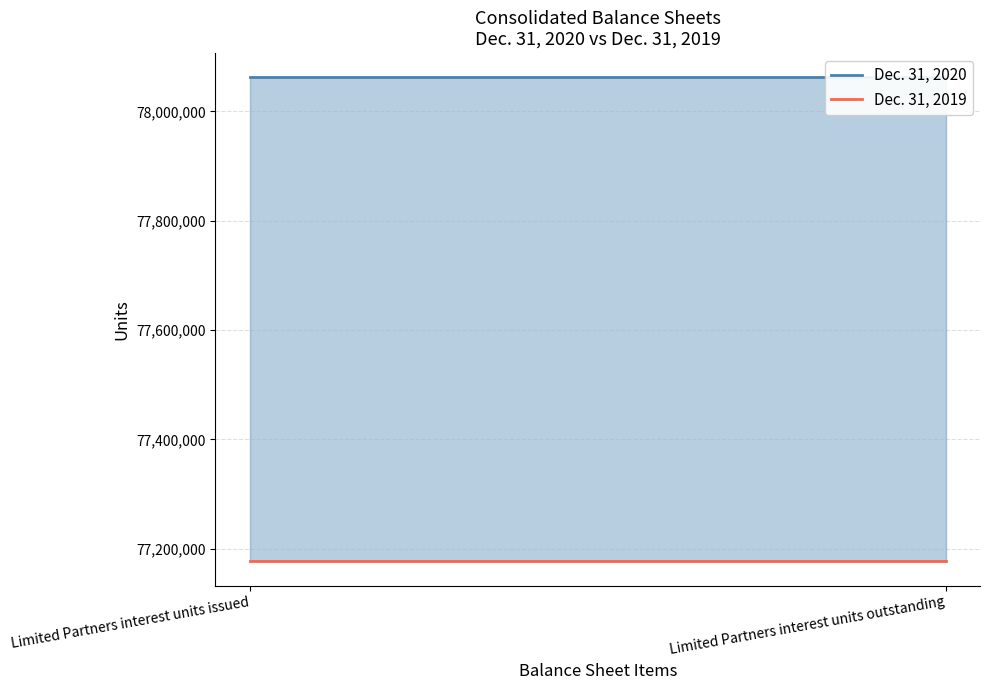

Which category has the highest value across all series?

Limited Partners interest units issued